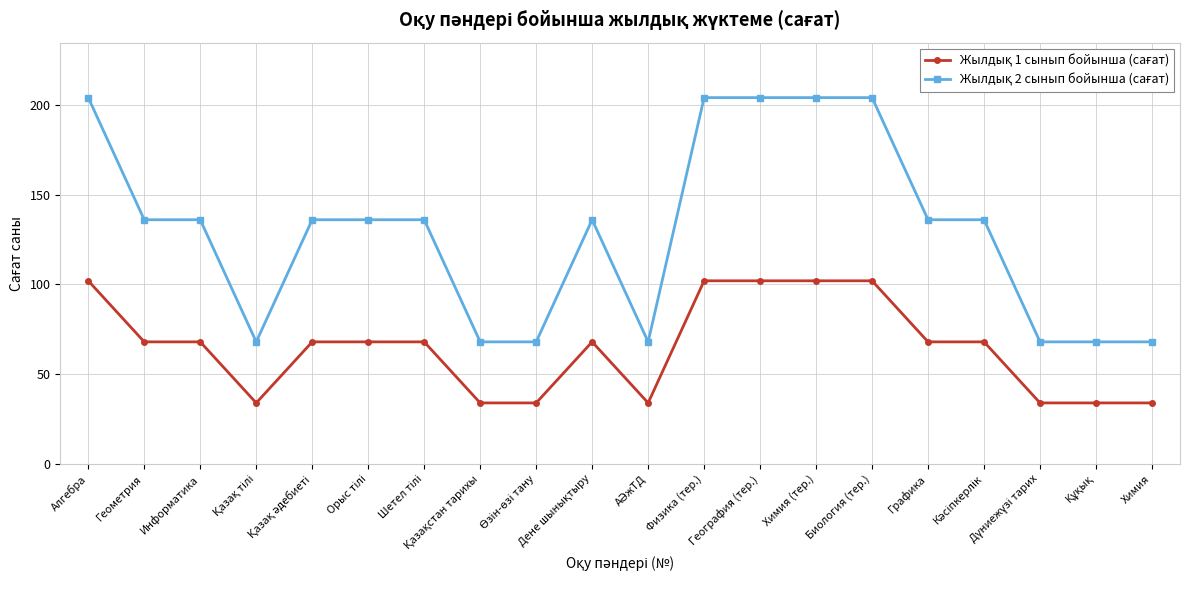

What is the greatest value displayed?

204